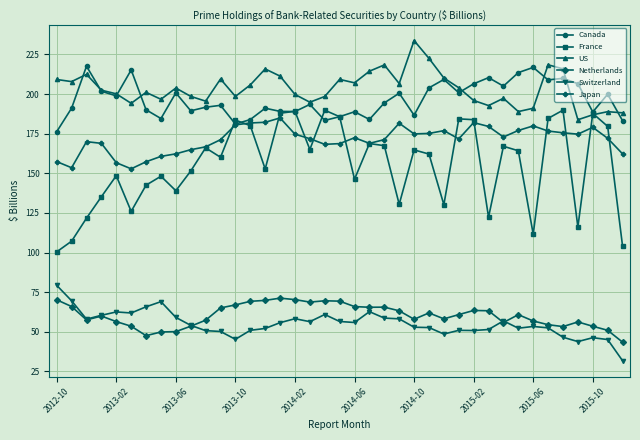

How many interior local peaks does the France series have?

12